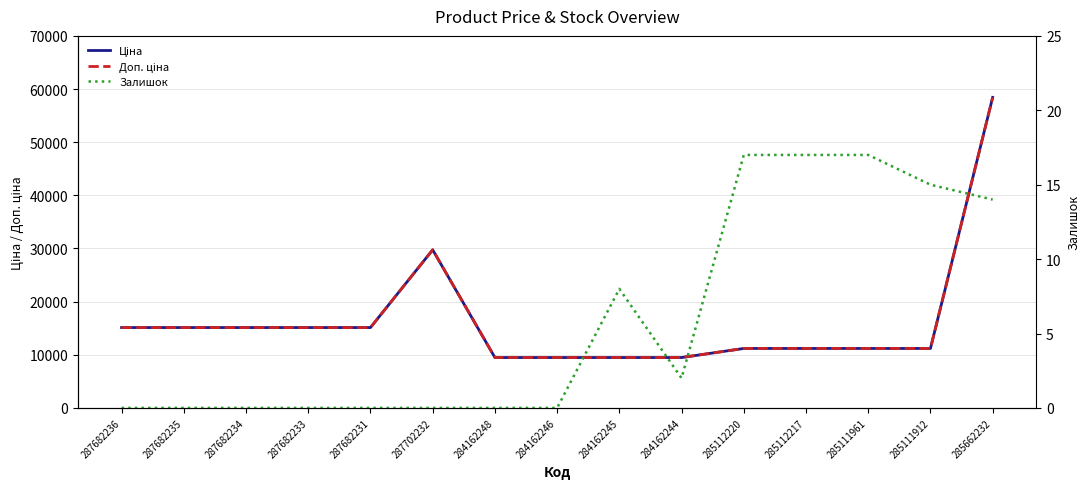

Which has a higher value, 284162246 or 287682235?

287682235